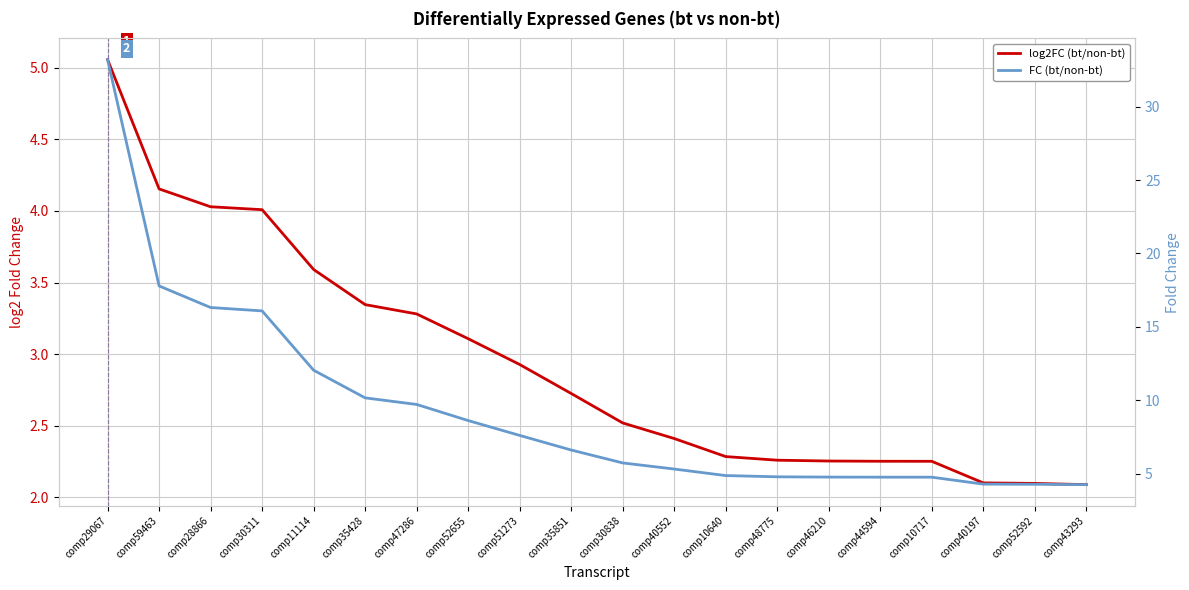

Rank the series by their maximum value, from lowest to highest.

log2FC (bt/non-bt), FC (bt/non-bt)